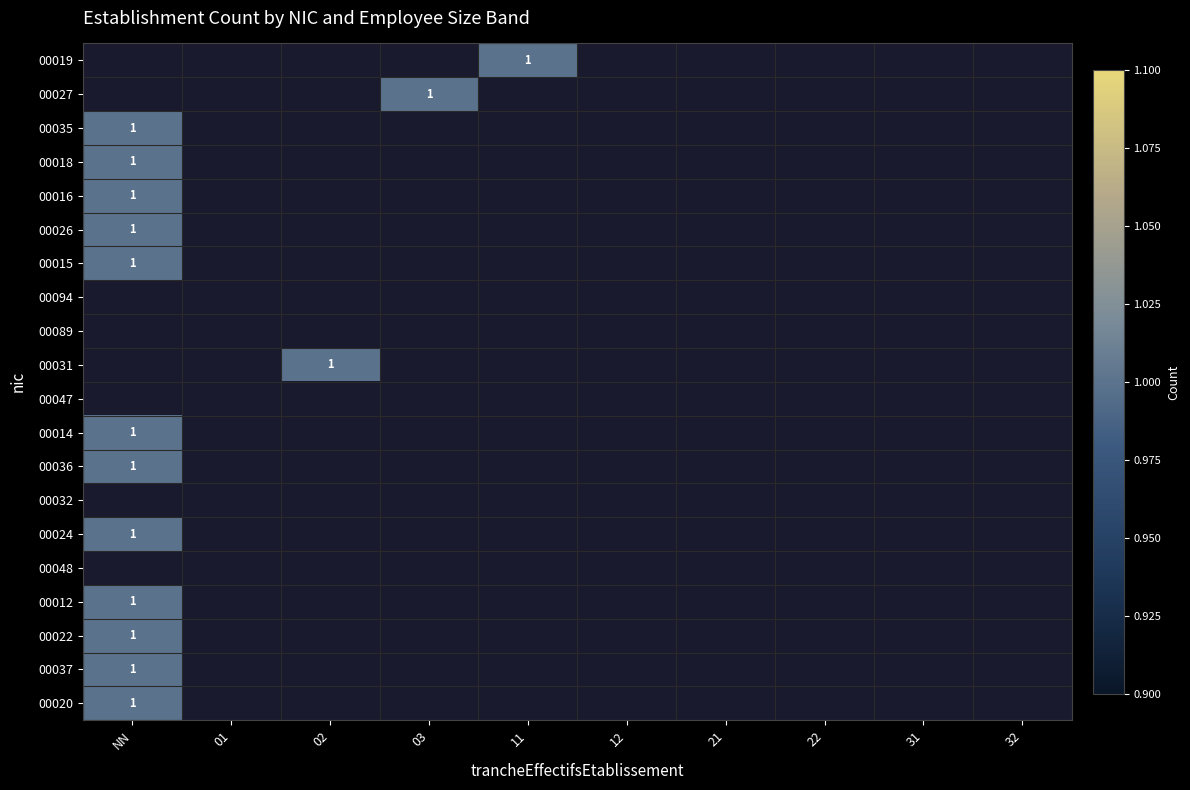

Count the number of data series in this chart.

20